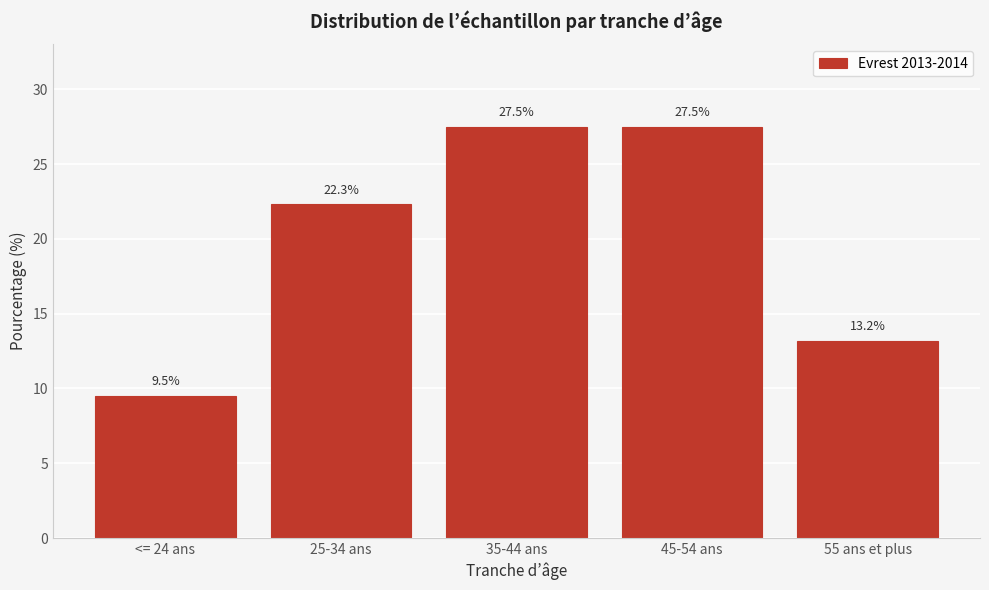

Reading right to left, transcribe all the data shown in this chart.

55 ans et plus=13.2	45-54 ans=27.5	35-44 ans=27.5	25-34 ans=22.3	<= 24 ans=9.5